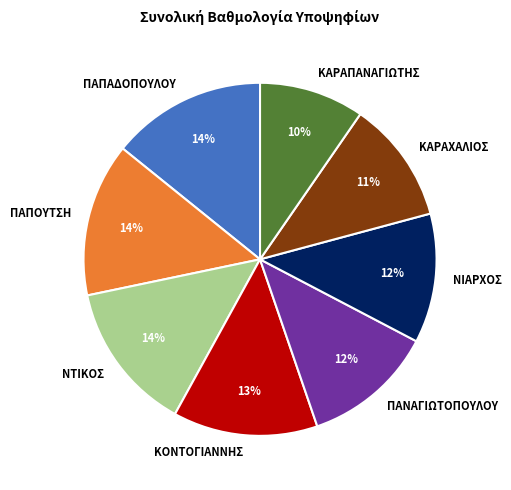

Approximately how many times larger is the value at ΝΤΙΚΟΣ compared to ΠΑΠΑΔΟΠΟΥΛΟΥ?

1.0